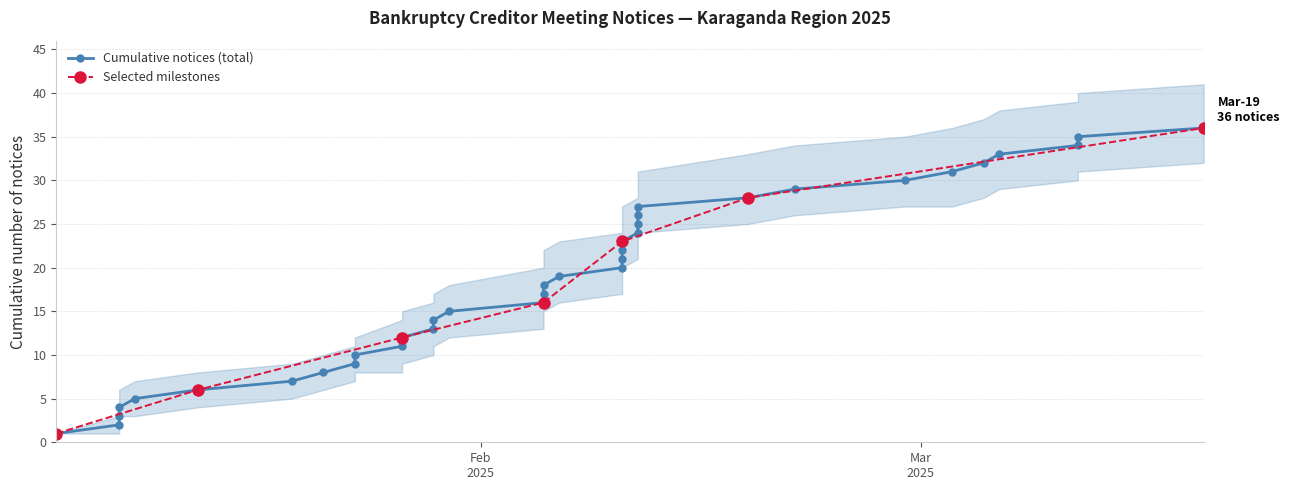

True or false: Cumulative notices has a value of 13 at 2025-02-10.

False